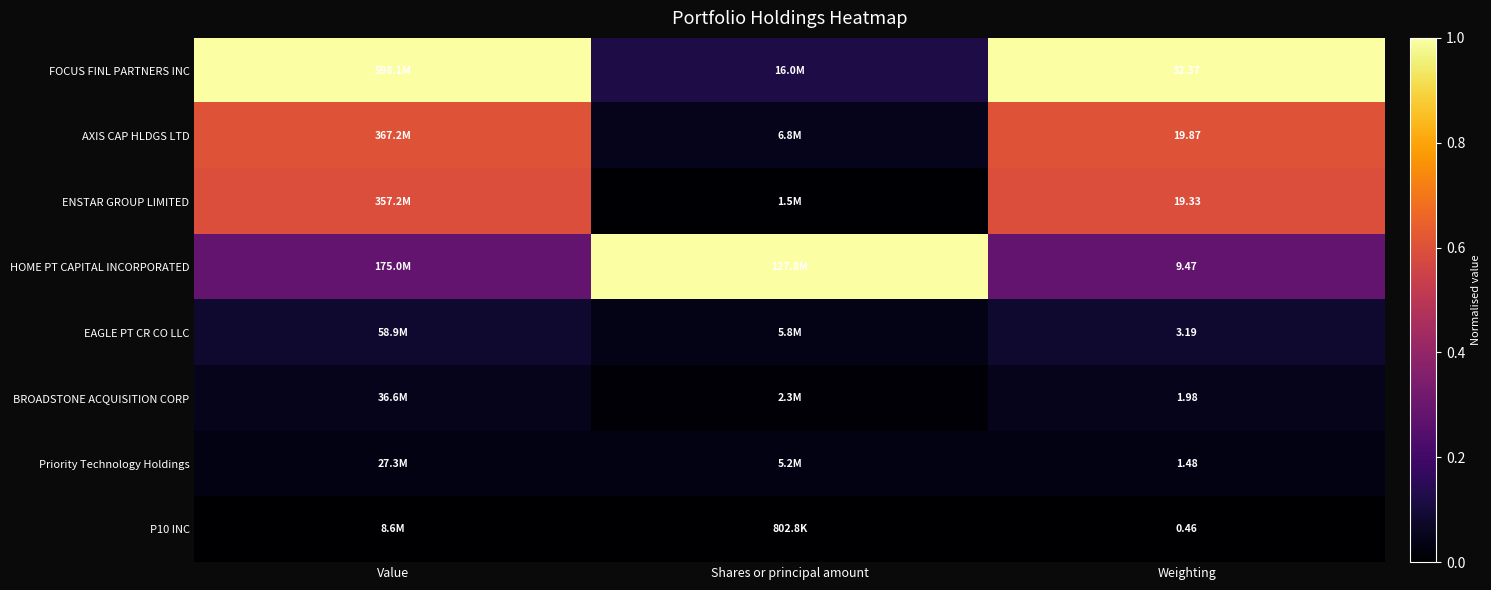

What is the maximum value shown in the chart?

1.0